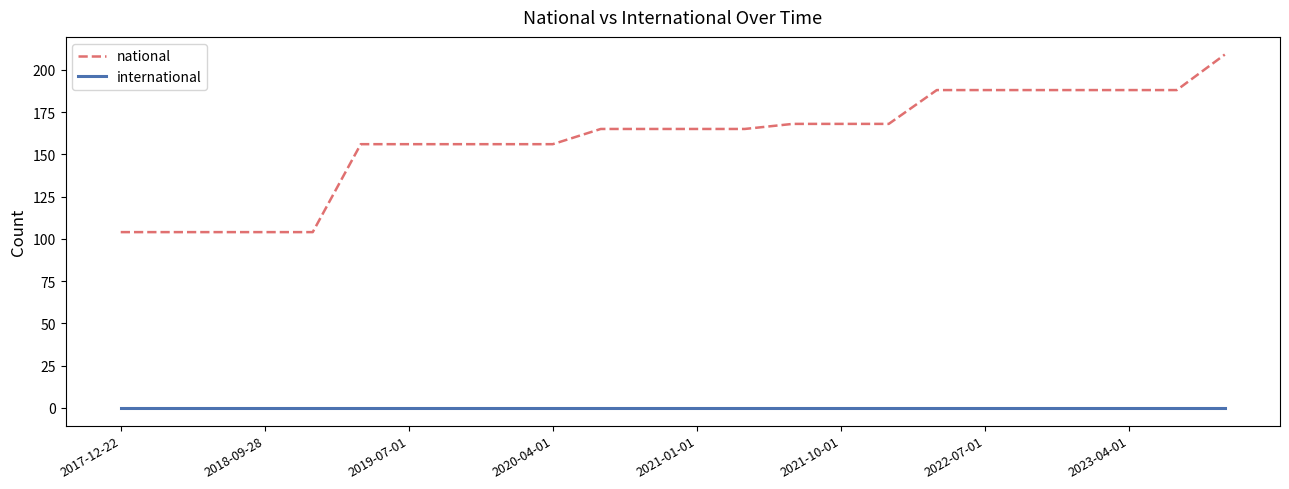

Is this an area chart (filled region under the line)?

No